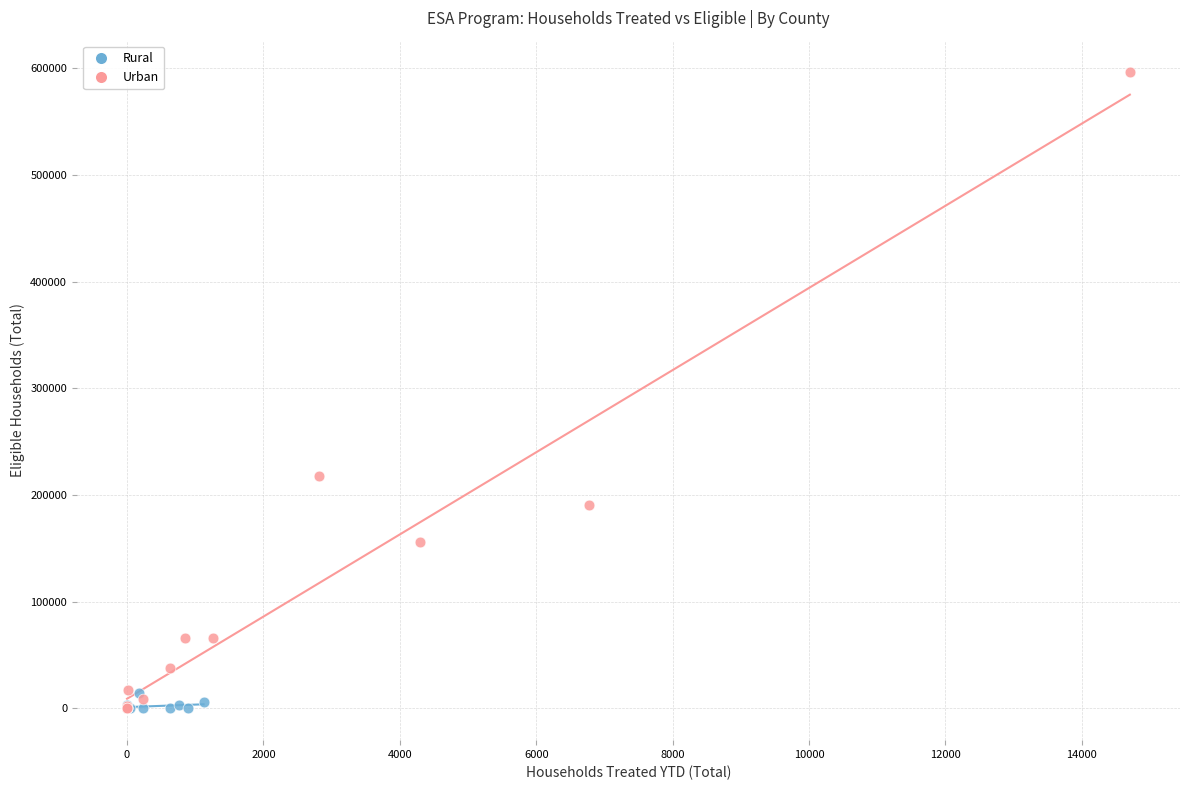

Which series has the widest spread of Y values?

Urban